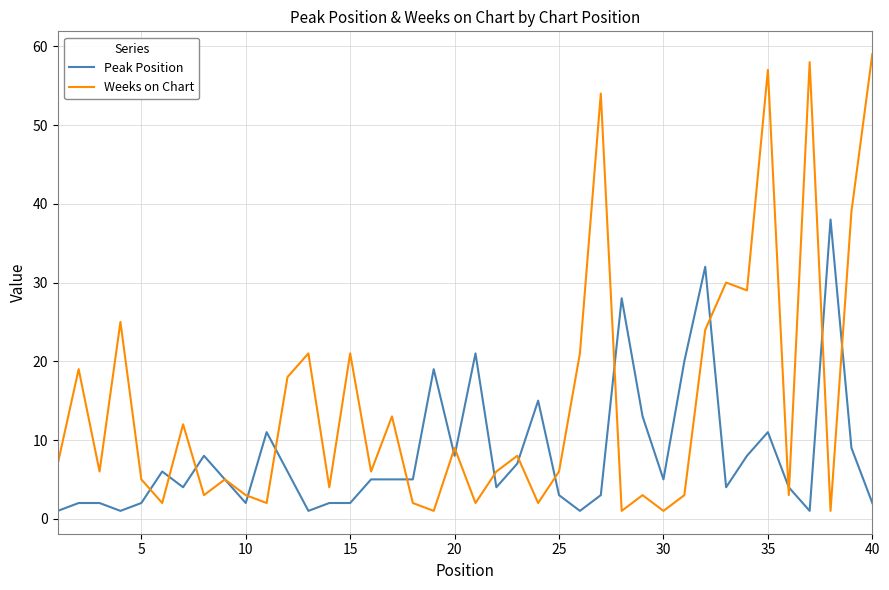

What is the highest value of the Weeks on Chart series?

59